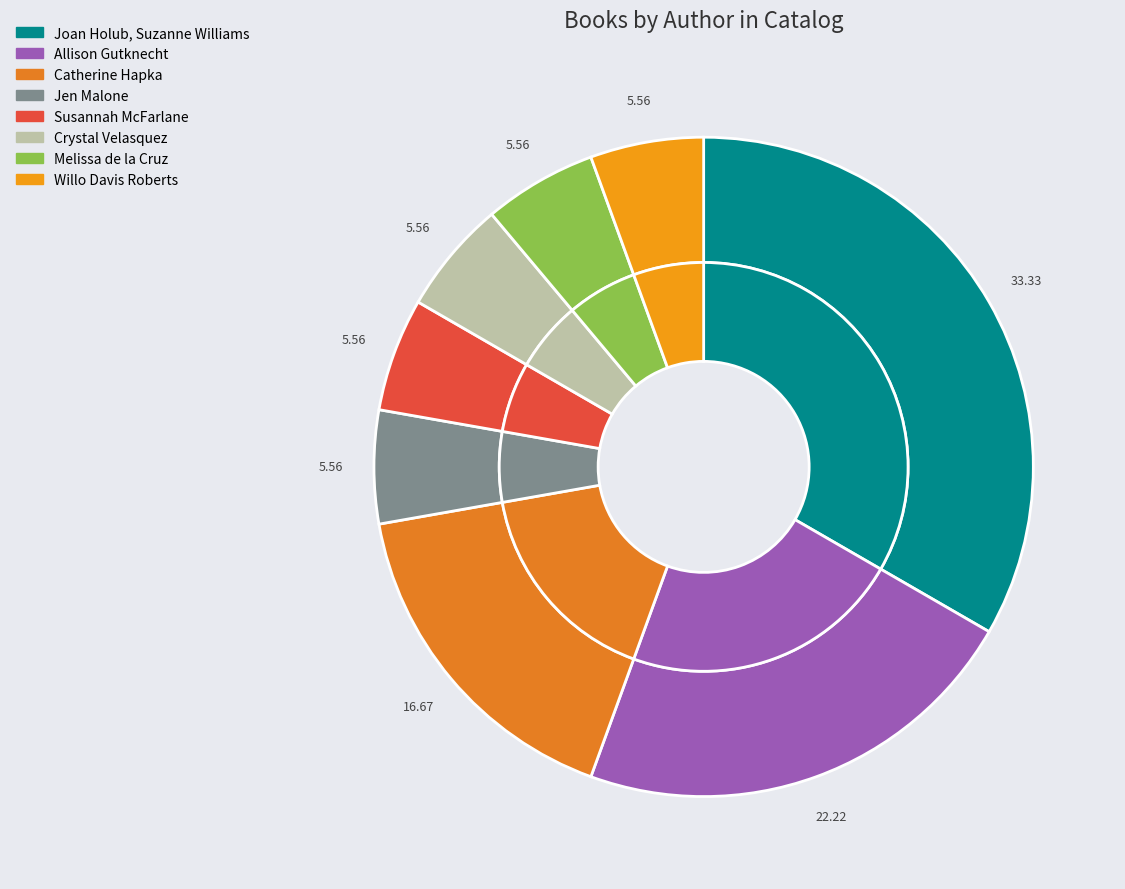

To the nearest percent, what portion does Willo Davis Roberts represent?

6%